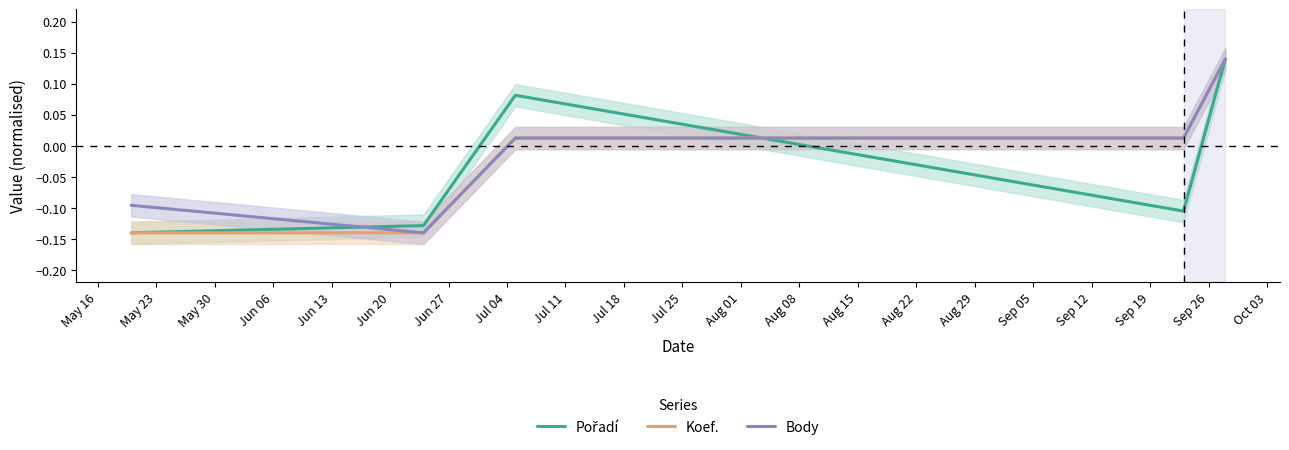

Reading left to right, list all the values displayed in this chart.

Pořadí: -0.1	-0.1	0.1	-0.1	0.1
Koef.: -0.1	-0.1	0.0	0.0	0.1
Body: -0.1	-0.1	0.0	0.0	0.1